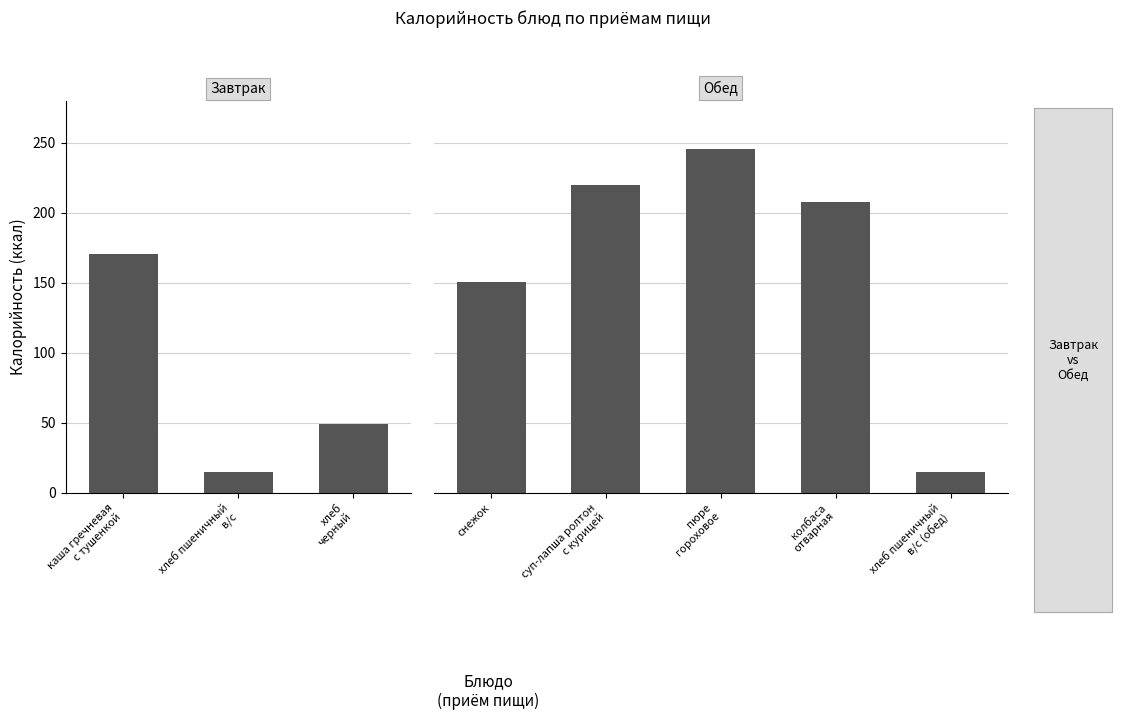

What position from the left is пюре
гороховое?

6